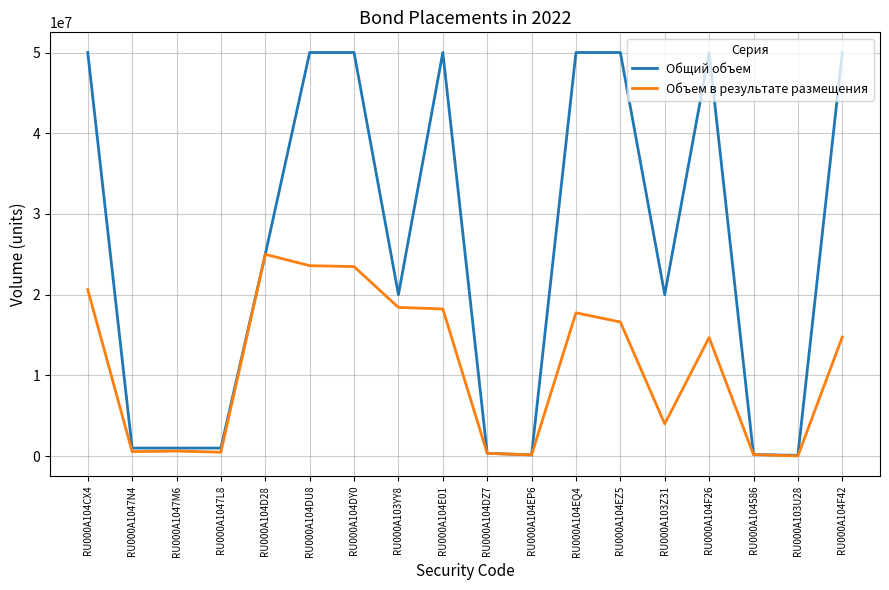

The value of Общий объем at RU000A104D28 is 37033613. True or false?

False